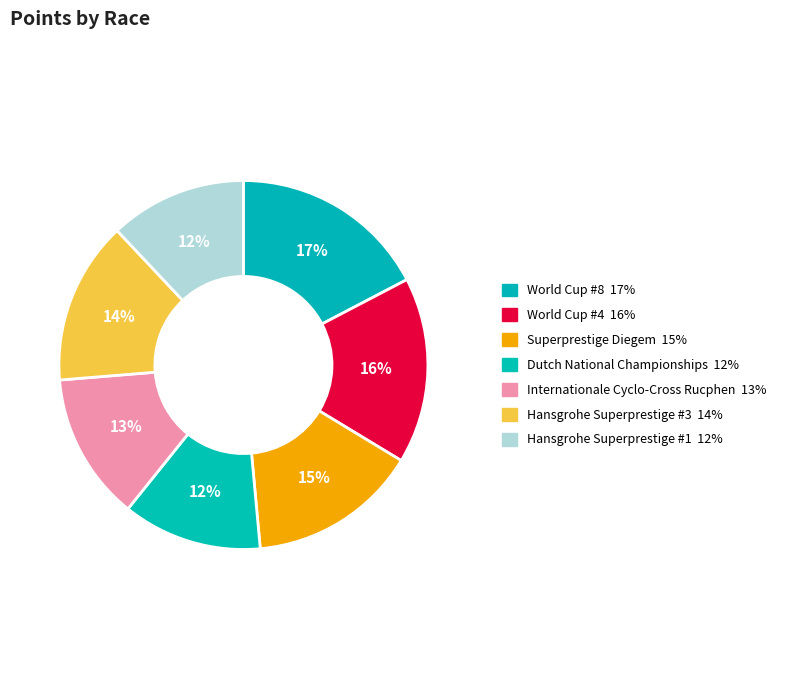

Does Internationale Cyclo-Cross Rucphen represent more than half of the total?

No